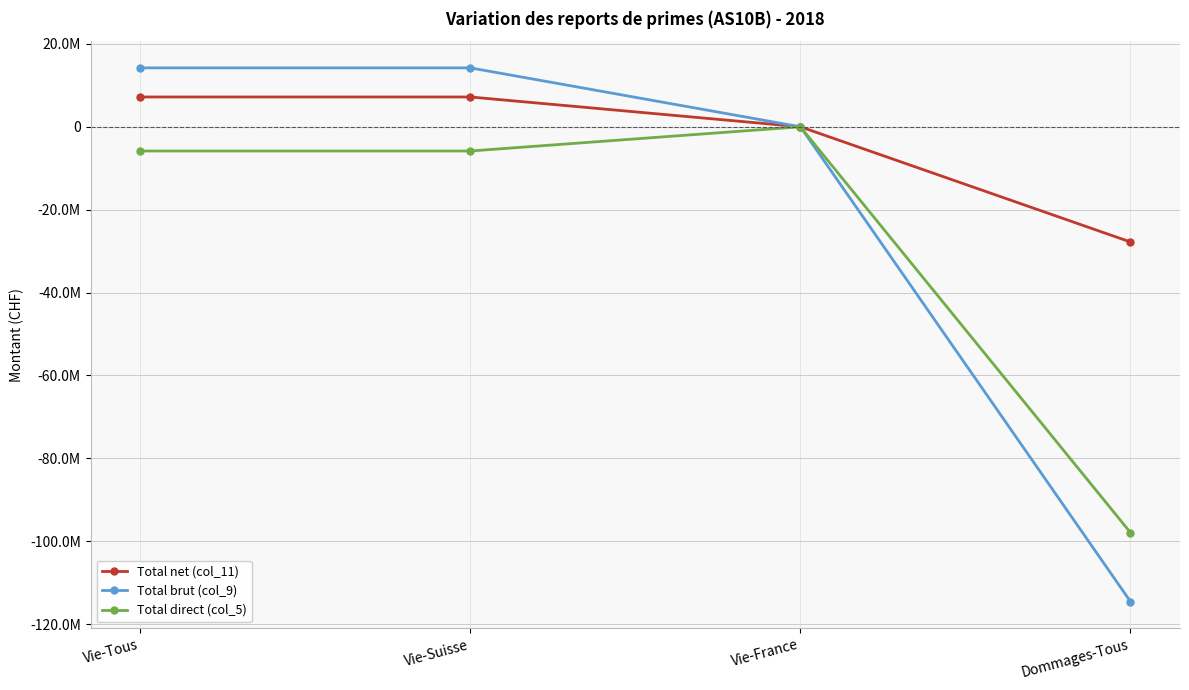

Rank the series by their average value, from lowest to highest.

Total direct (col_5), Total brut (col_9), Total net (col_11)